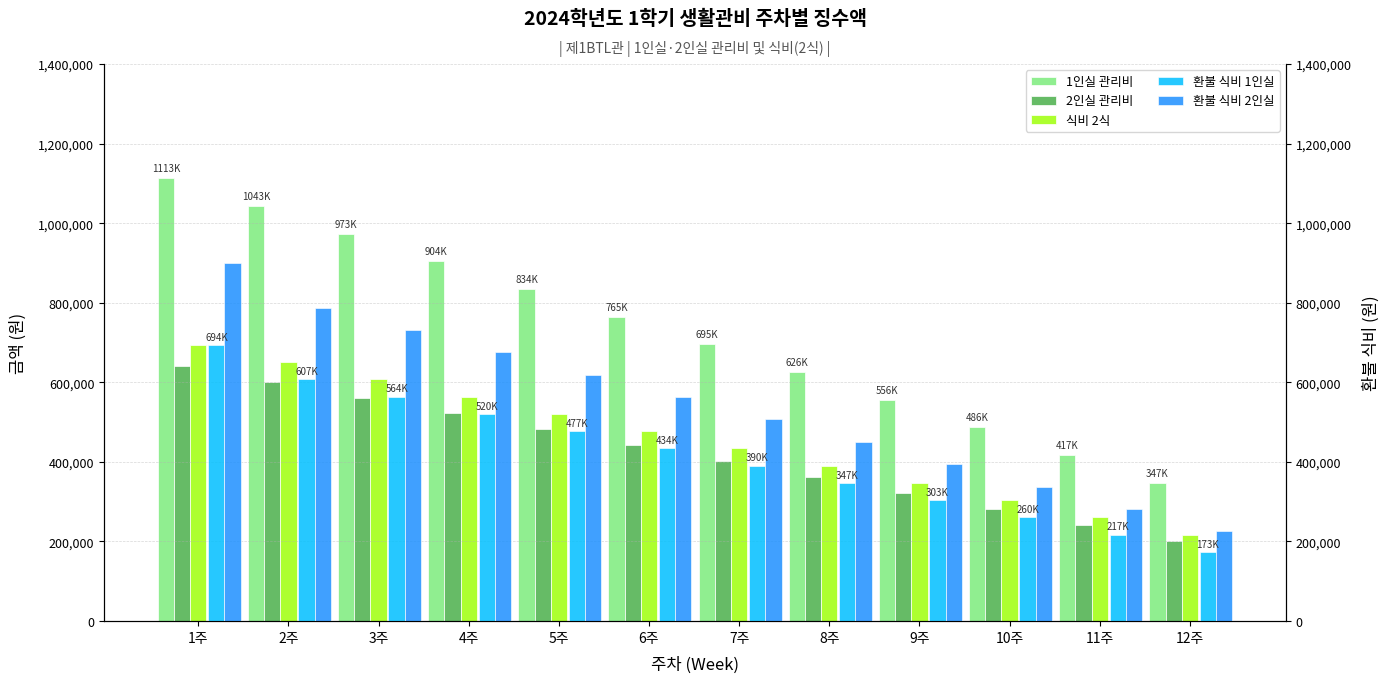

What are all the series names shown in the legend?

1인실 관리비, 2인실 관리비, 식비 2식, 환불 식비 1인실, 환불 식비 2인실